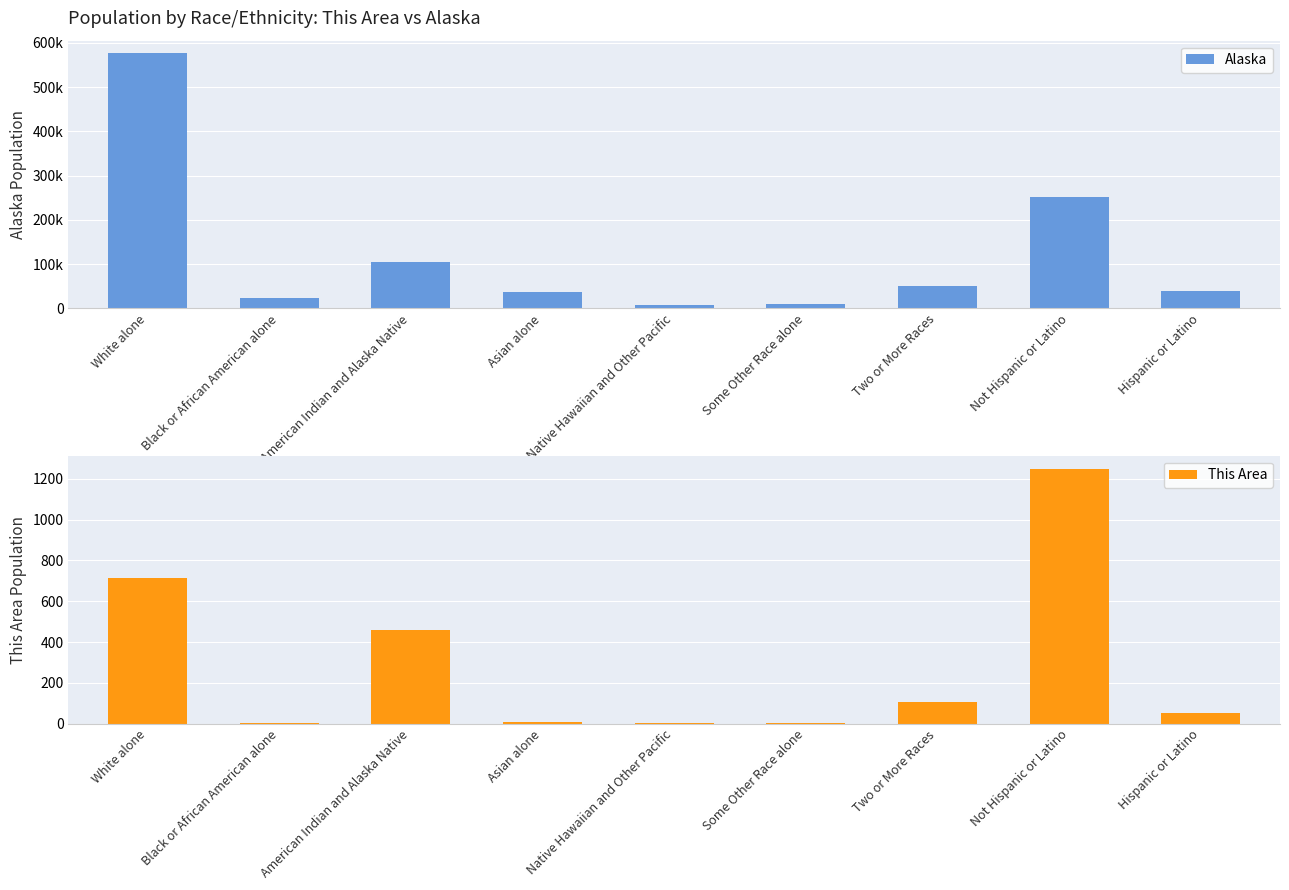

What is the sum of the Alaska values at Native Hawaiian and Other Pacific and Not Hispanic or Latino?

259079